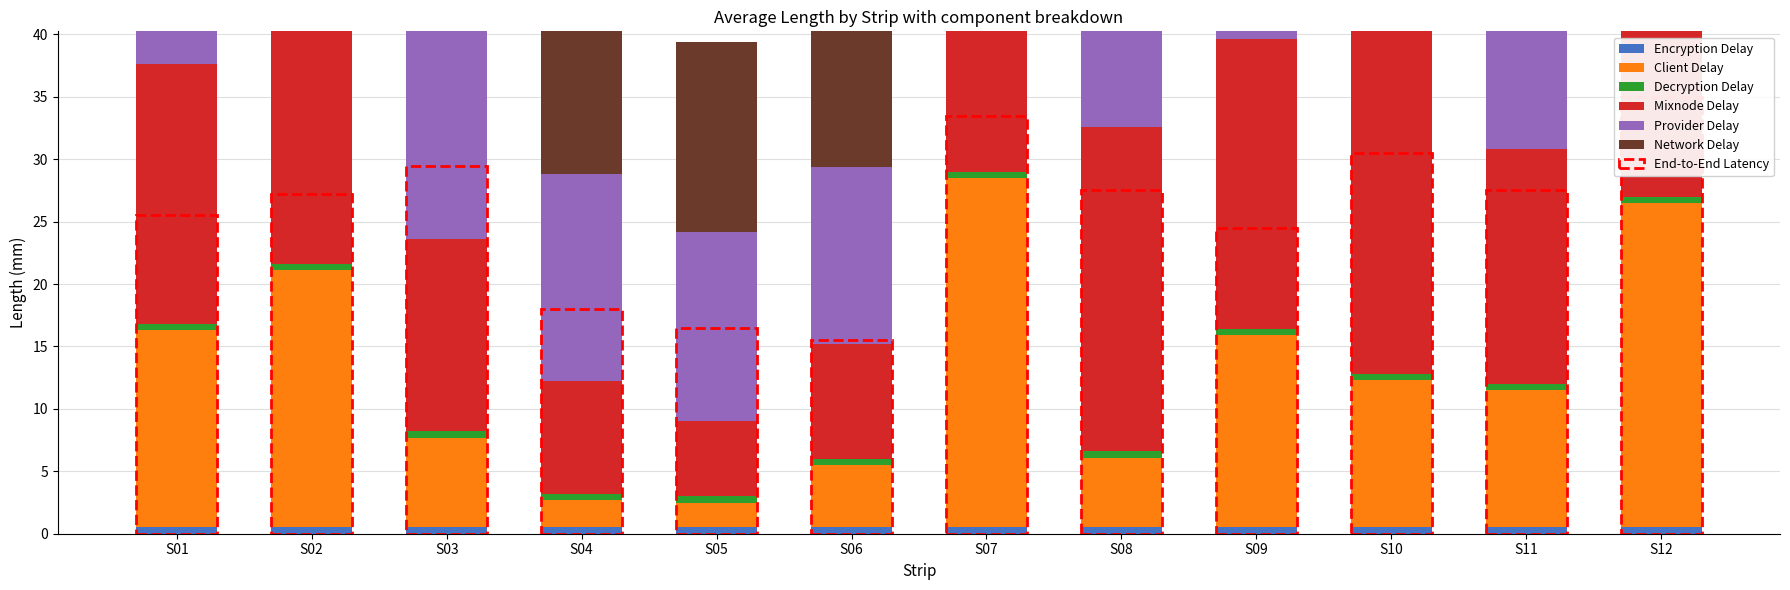

How many bars are there in total?

72